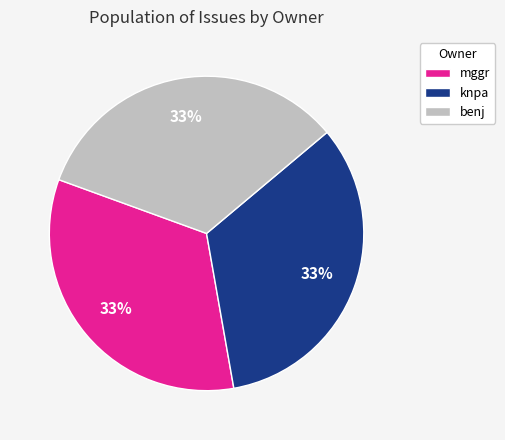

To the nearest percent, what portion does mggr represent?

33%